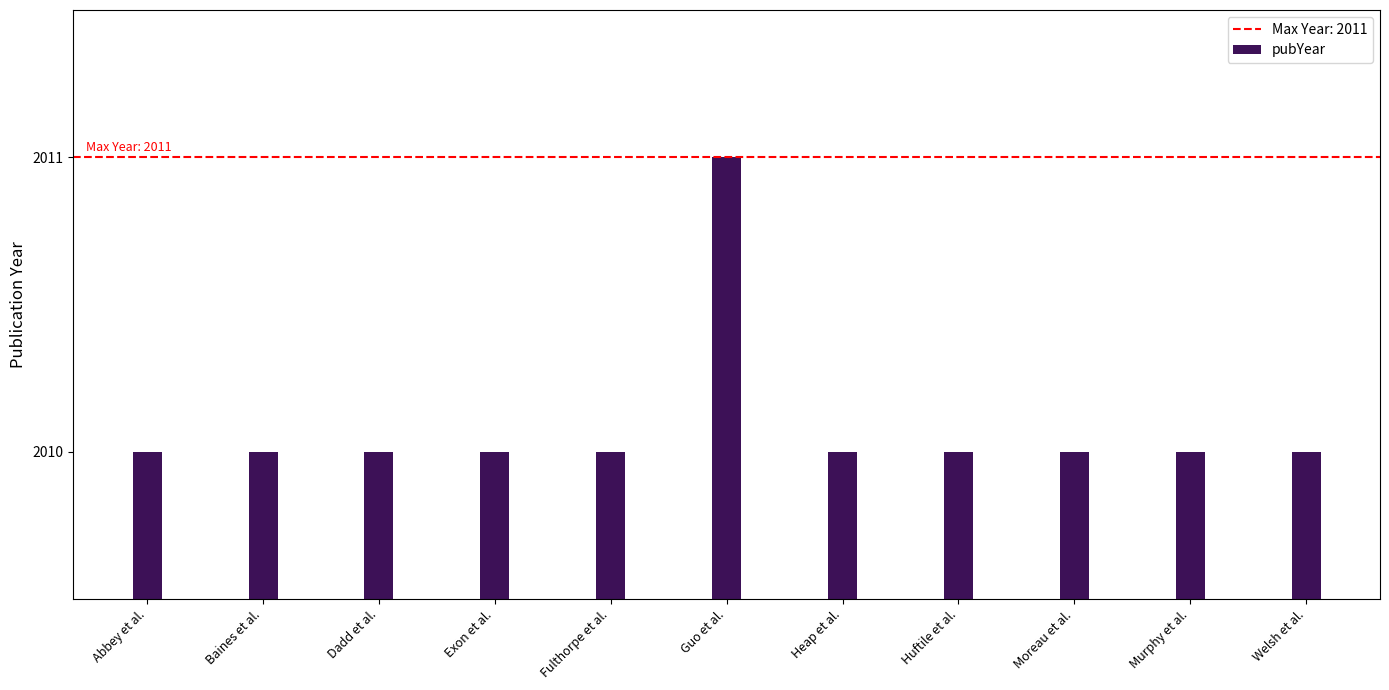

What is the approximate value at Moreau et al.?

2010